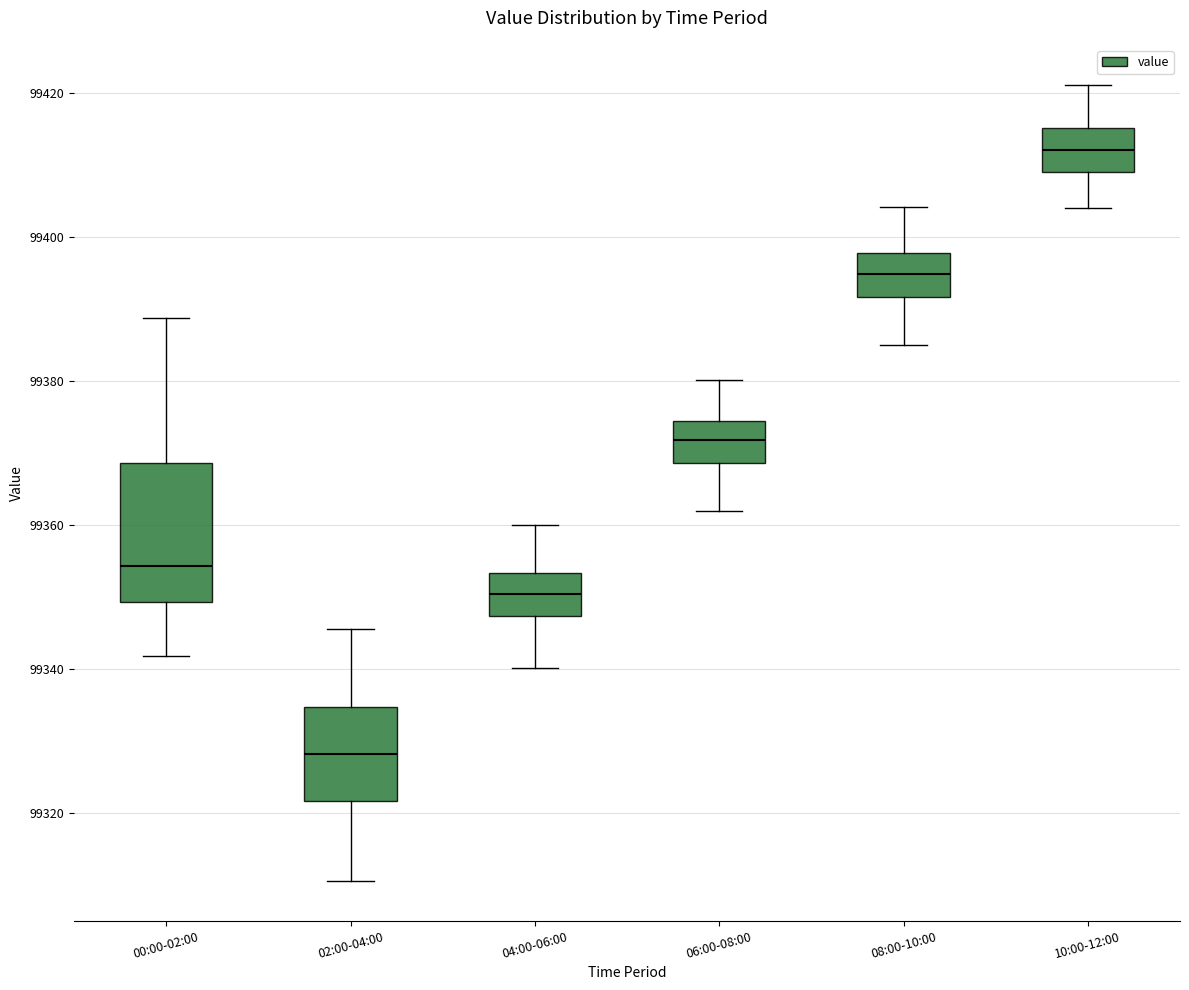

Reading left to right, read every box against the y-axis: the position of its median line, the range the box covers, and the ends of its whiskers. The values are not printed on the chart, so give them approximately, as read against the axis.

00:00-02:00: median 99354, box 99350 to 99368, whiskers 99342 to 99388
02:00-04:00: median 99328, box 99322 to 99334, whiskers 99310 to 99346
04:00-06:00: median 99350, box 99348 to 99354, whiskers 99340 to 99360
06:00-08:00: median 99372, box 99368 to 99374, whiskers 99362 to 99380
08:00-10:00: median 99394, box 99392 to 99398, whiskers 99386 to 99404
10:00-12:00: median 99412, box 99410 to 99416, whiskers 99404 to 99422